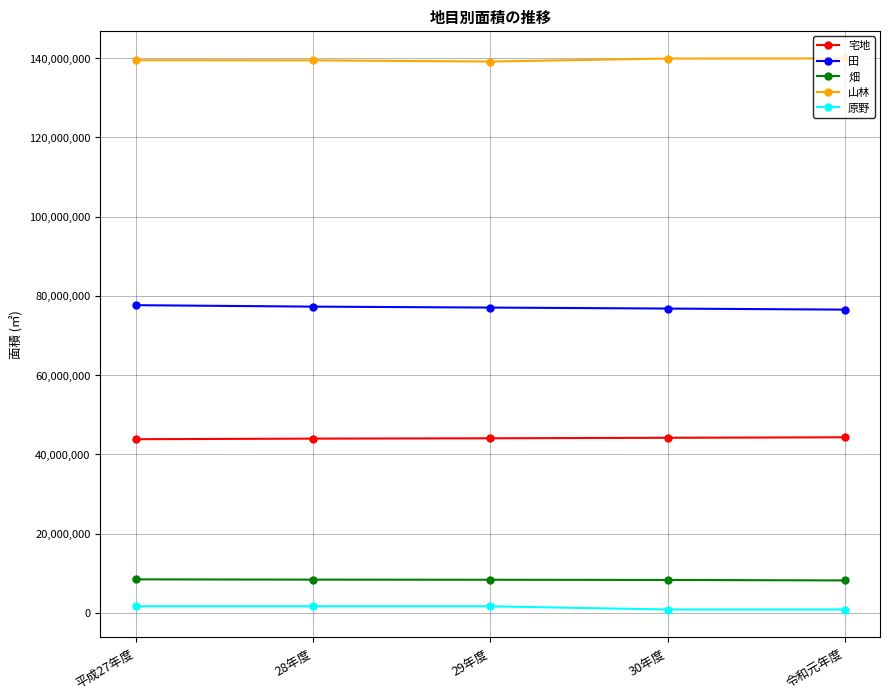

Count the 宅地 values in the range 43981818 to 44193543.

3